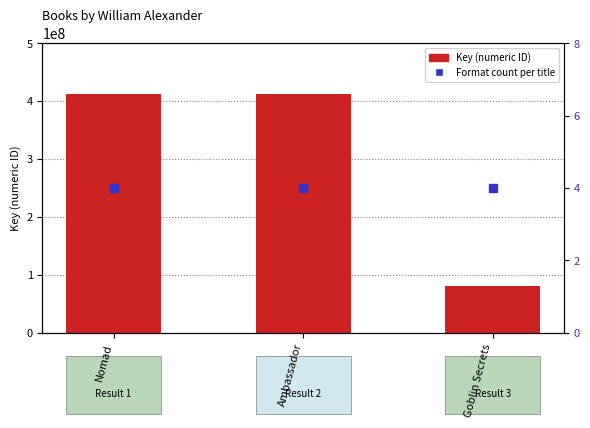

Which series has the widest spread of values?

Key (numeric ID)